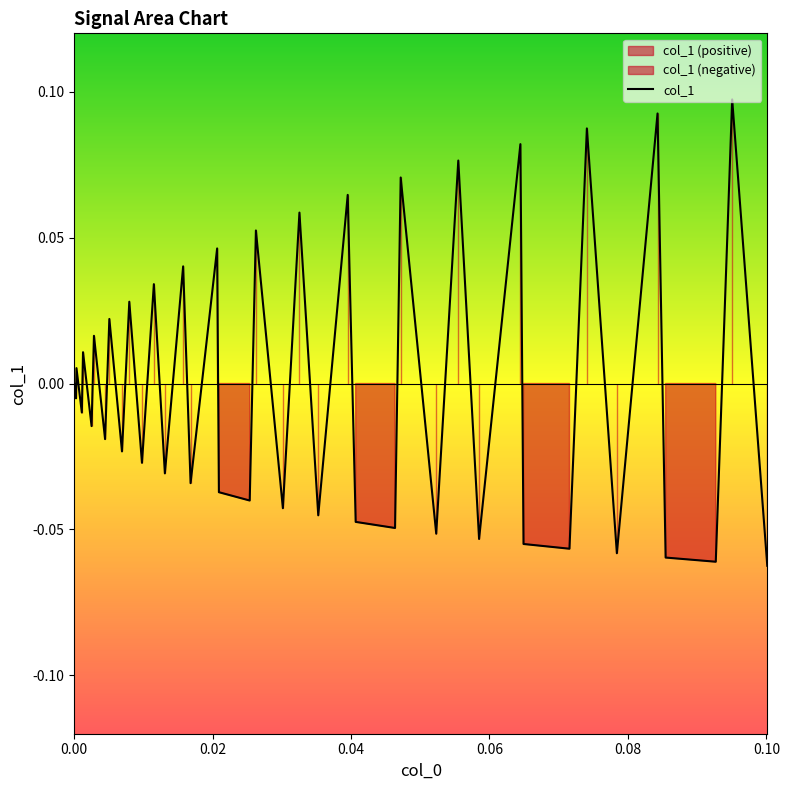

How many values are below 0?

22